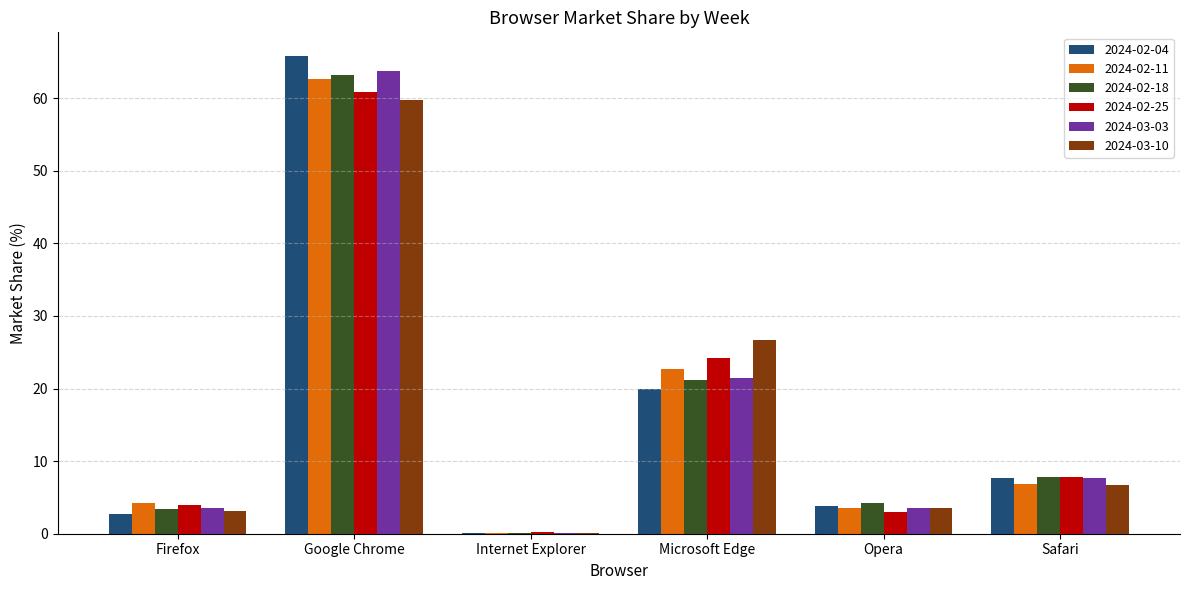

What is the sum of the 2024-02-04 values at Internet Explorer and Microsoft Edge?

20.1